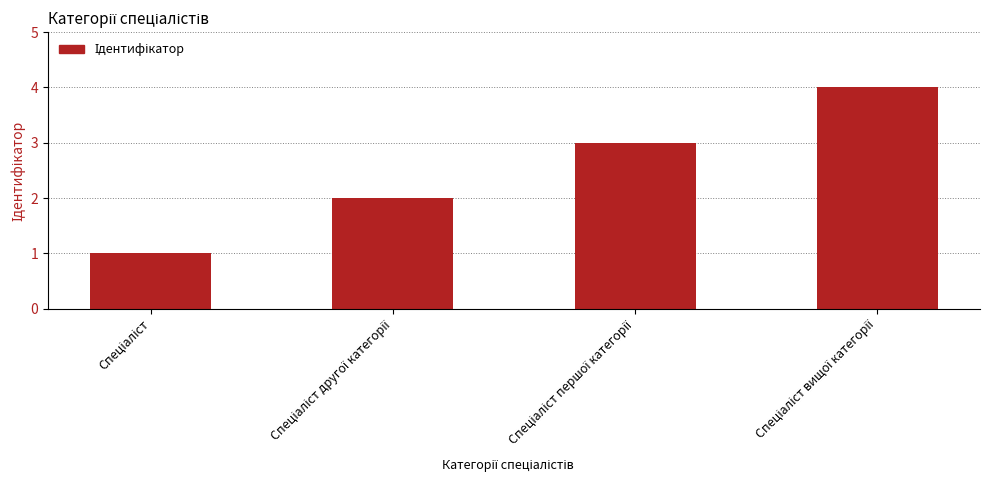

What is the greatest value displayed?

4